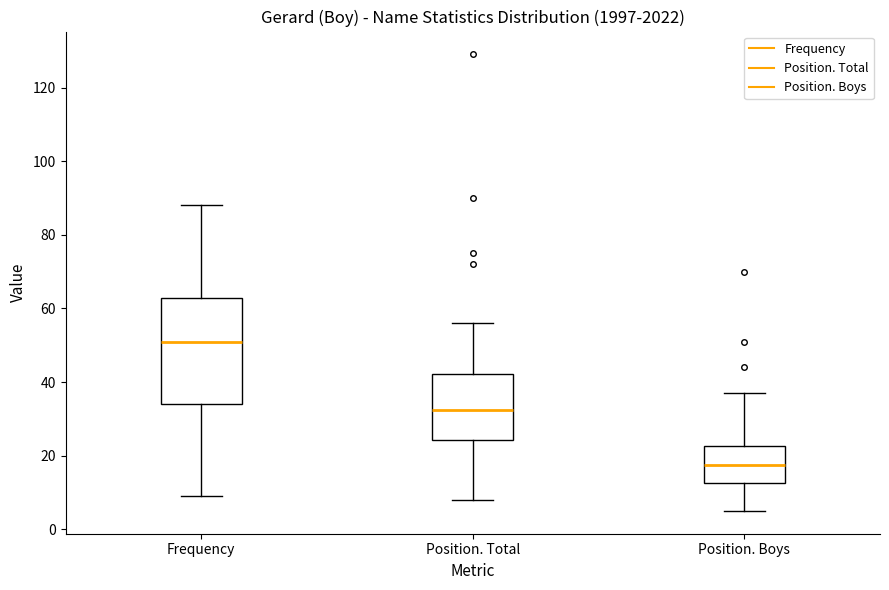

Comparing the boxes themselves (not the whiskers), which one is the tallest?

Frequency